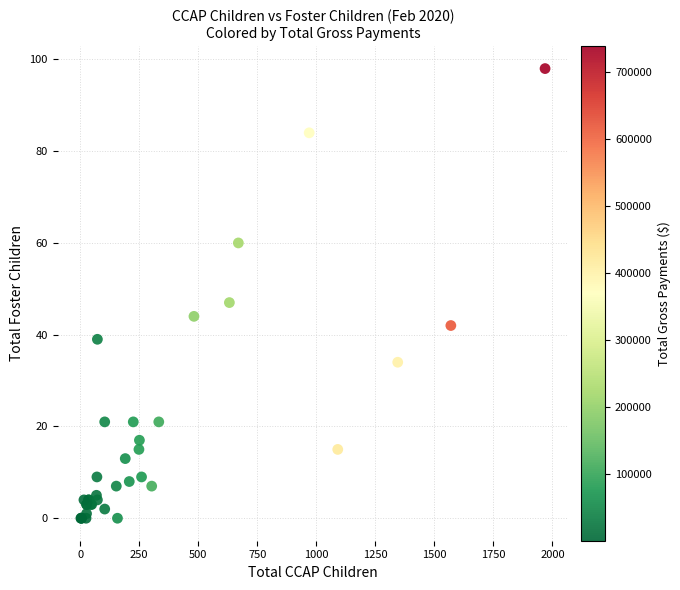

What Y value in the scatter plot is closest to 49?

47